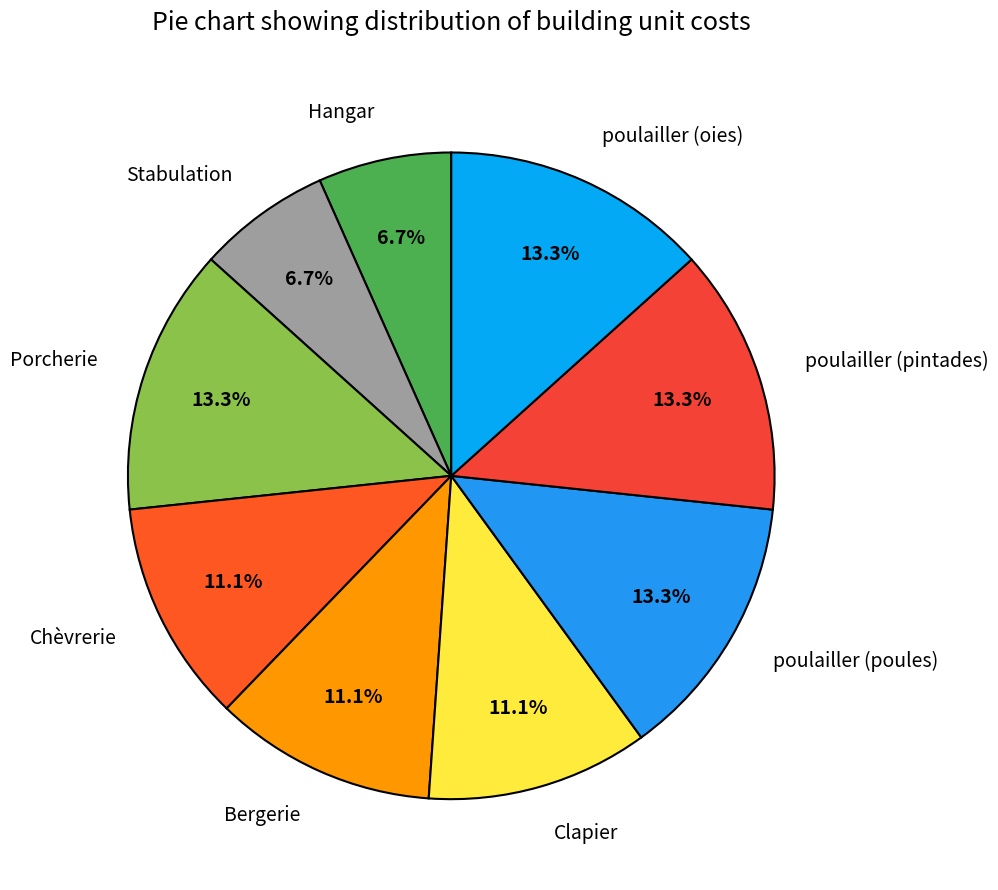

Between poulailler (poules) and Clapier, which is larger?

poulailler (poules)